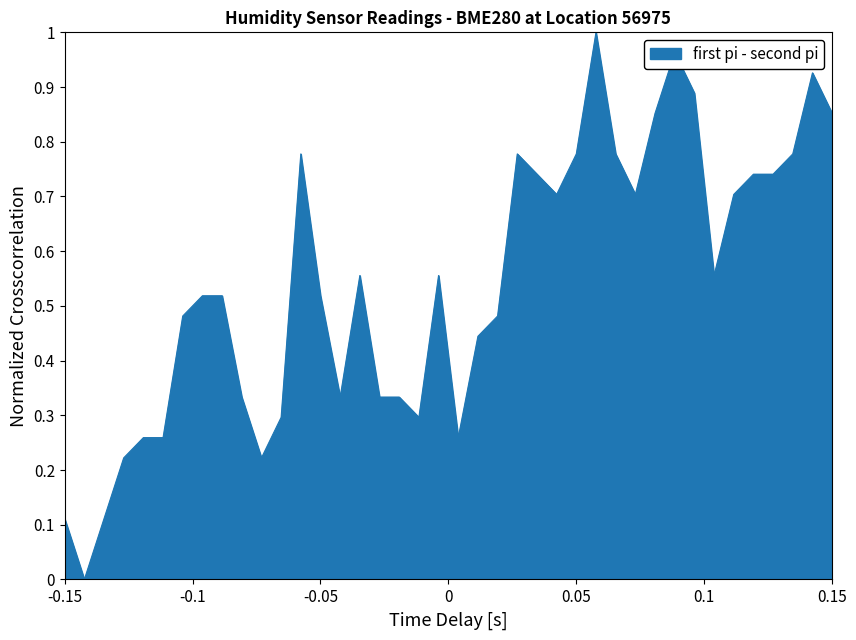

How many lines are shown in the chart?

1